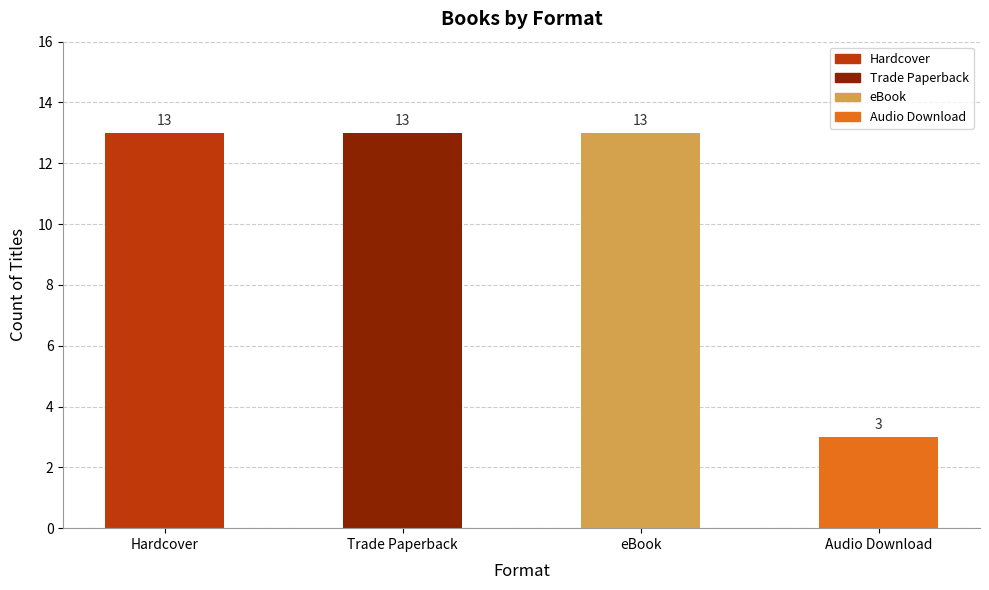

What is the sum of all values?

42